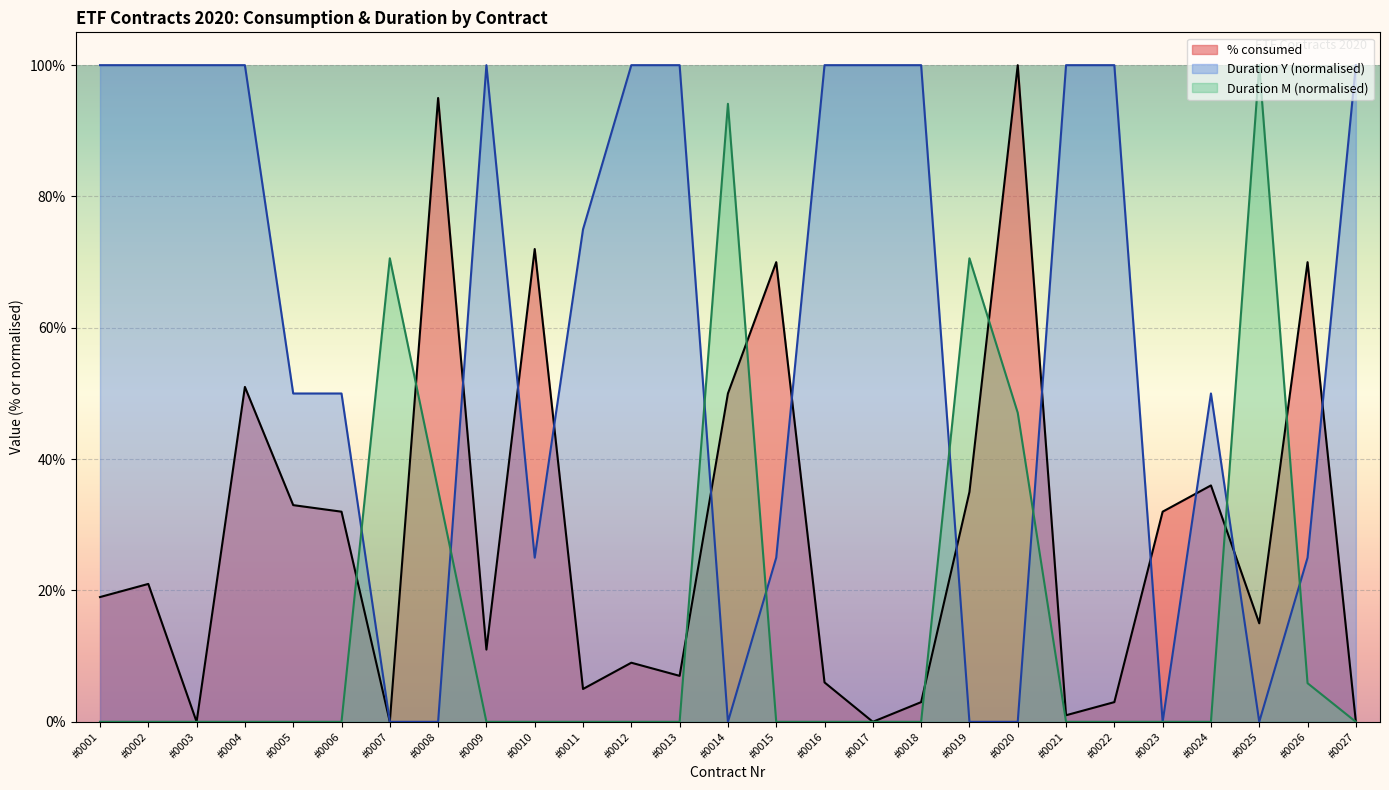

Which series ends up on top after the final intersection of % consumed and Duration M?

% consumed